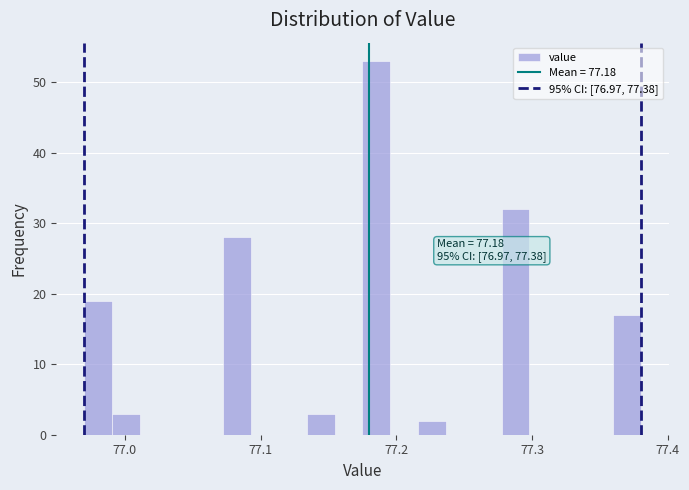

Around what value on the x-axis is the tallest bar? Give the approximate position of its centre, as read against the axis.

77.19